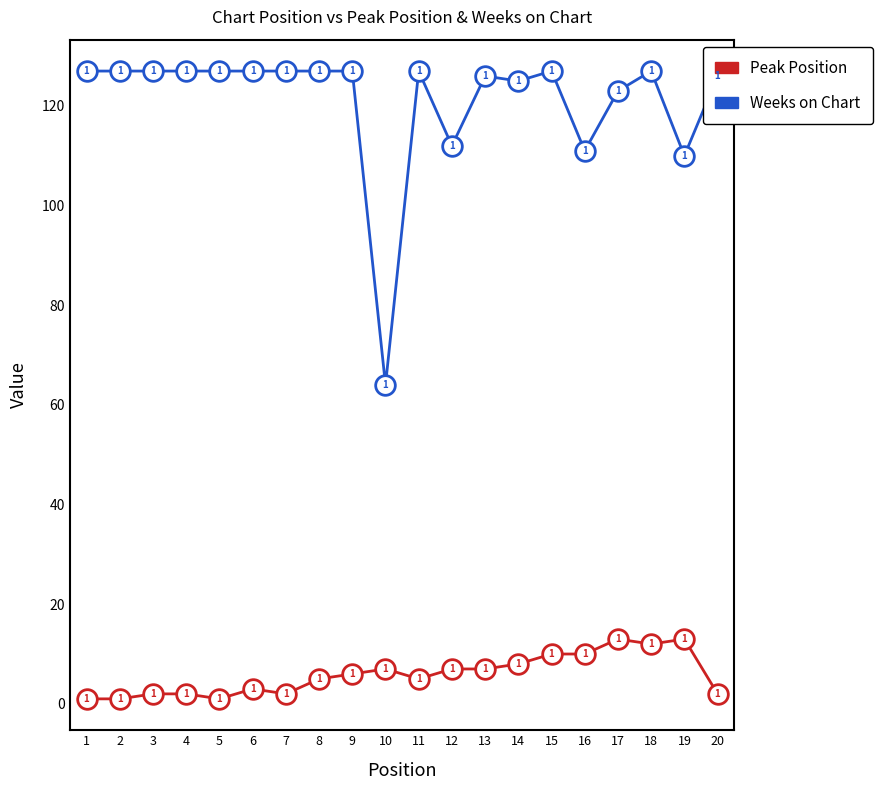

Which series has the largest total across all categories?

Weeks on Chart